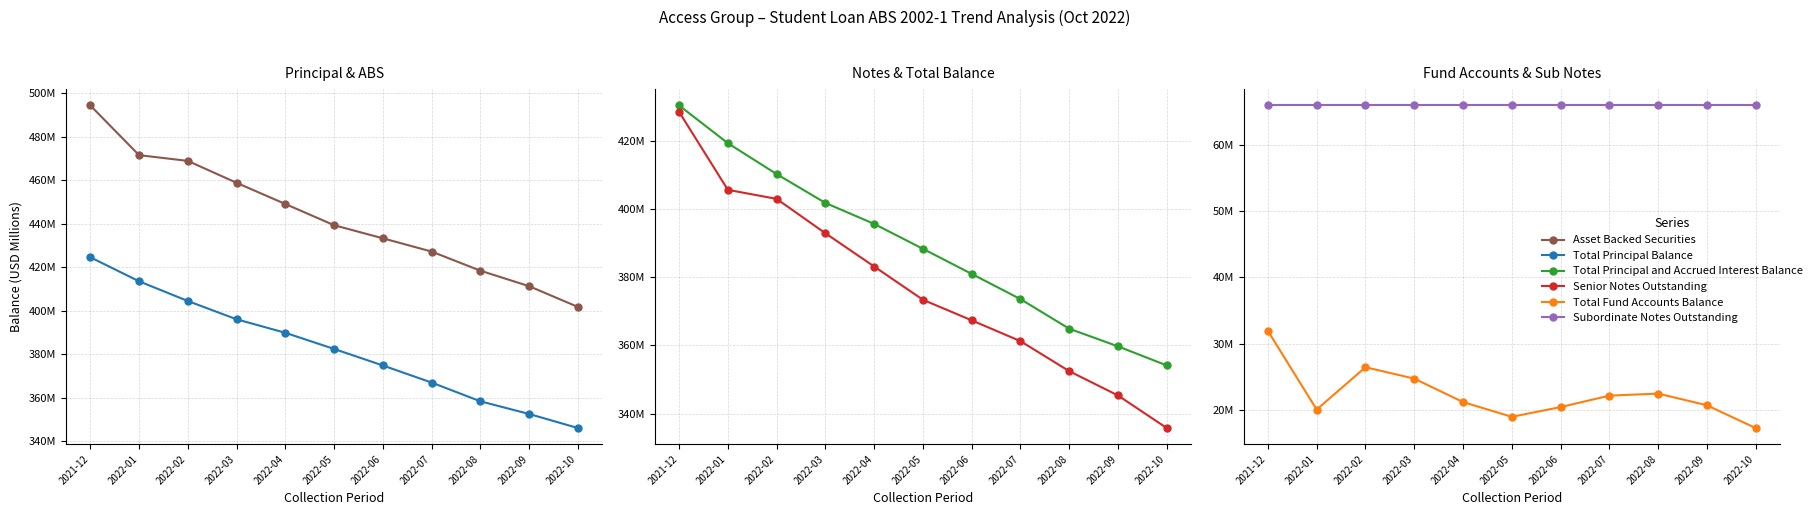

What are all the series names shown in the legend?

Asset Backed Securities, Total Principal Balance, Total Principal and Accrued Interest Balance, Senior Notes Outstanding, Total Fund Accounts Balance, Subordinate Notes Outstanding